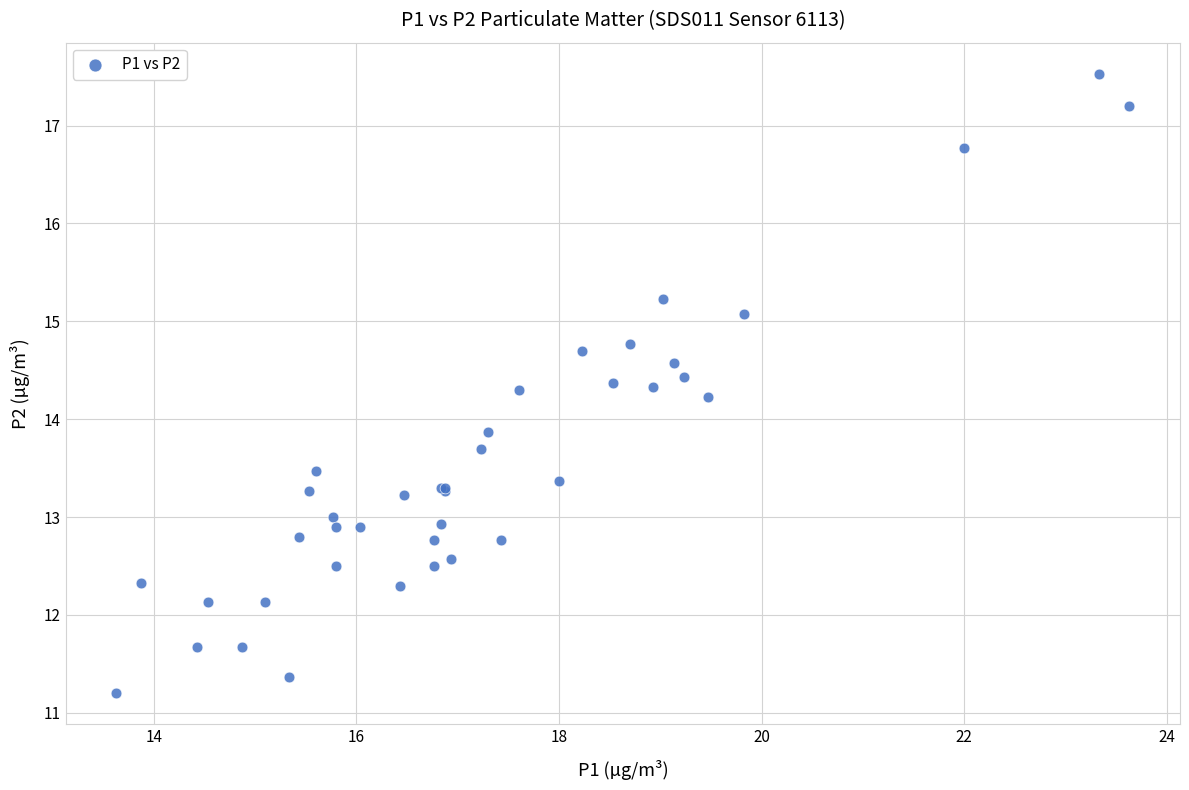

What Y value in the scatter plot is closest to 14?

13.9